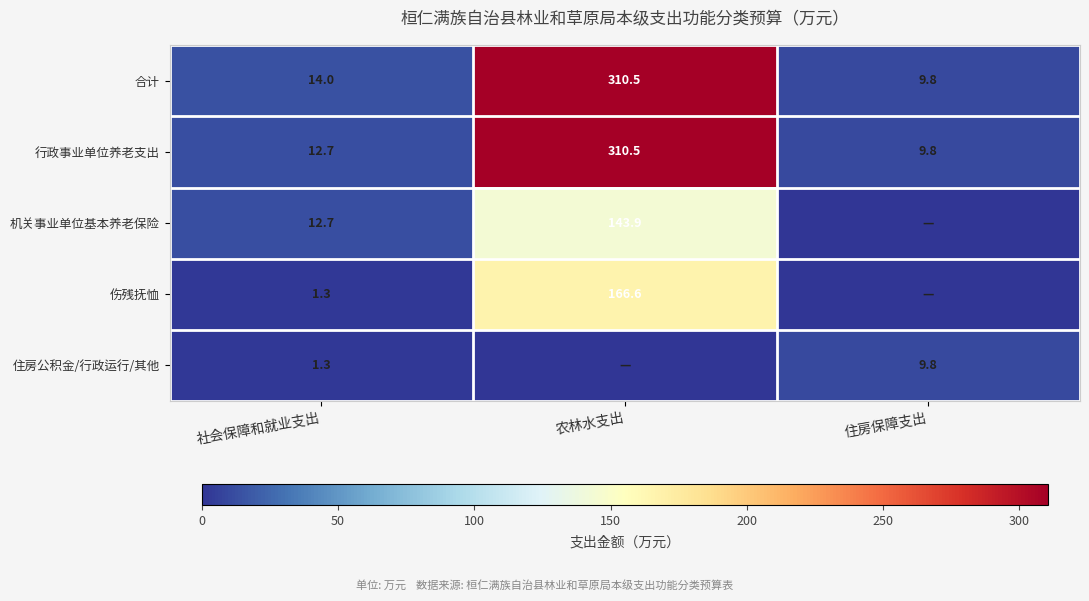

At which label does 合计 reach its peak?

农林水支出